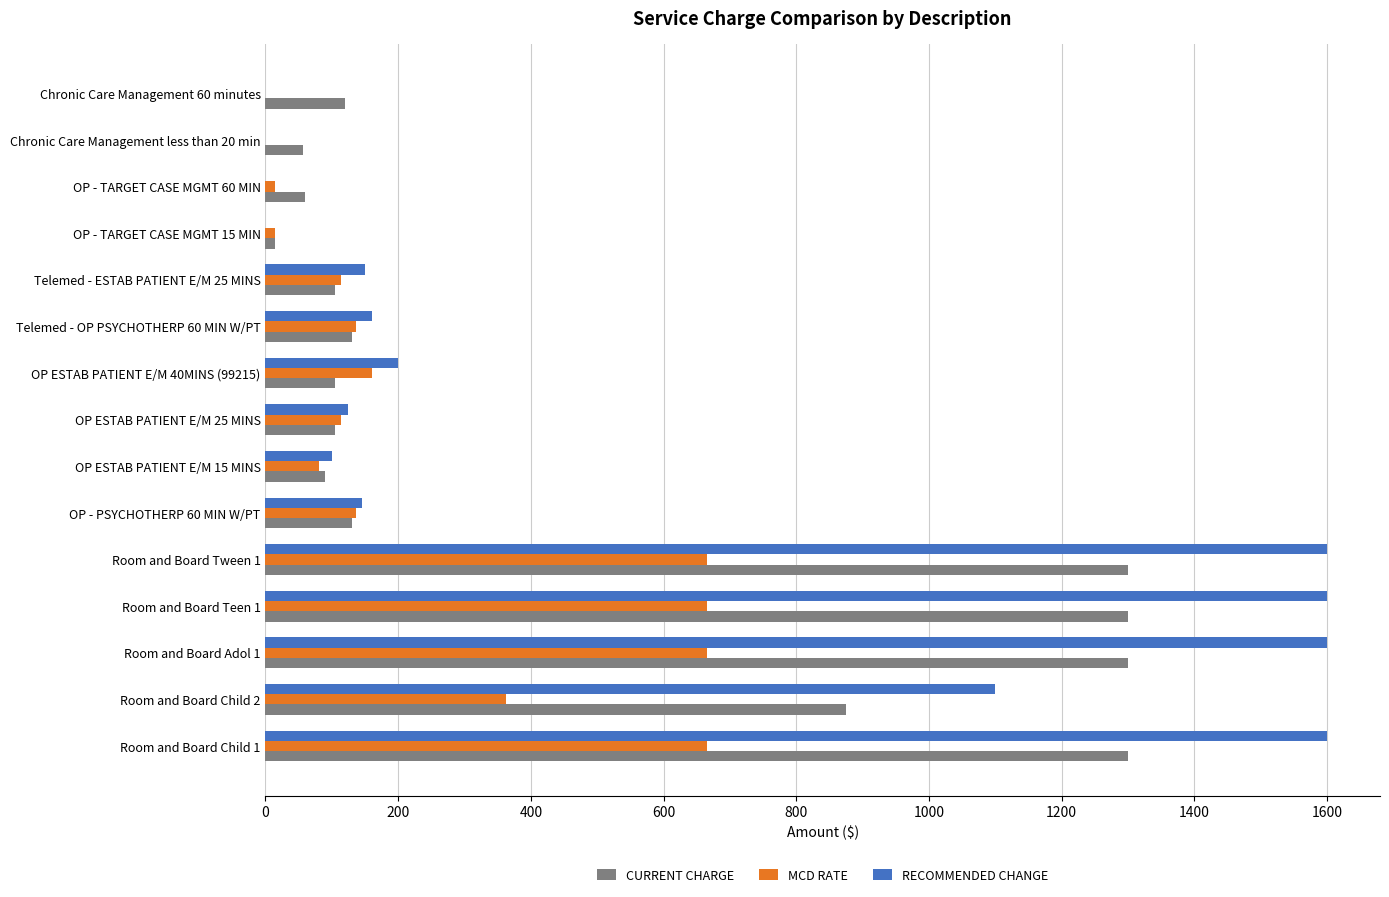

What is the sum of all RECOMMENDED CHANGE values?

8380.0